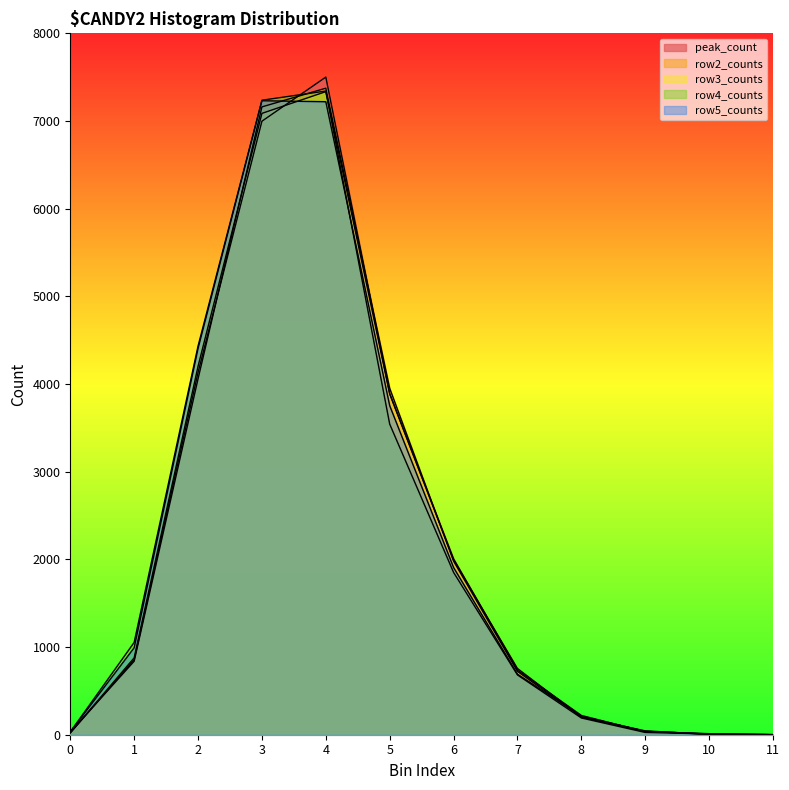

Reading right to left, transcribe all the data shown in this chart.

peak_count: 11=1	10=12	9=35	8=220	7=737	6=2006	5=3887	4=7501	3=6998	2=4132	1=855	0=20
row2_counts: 11=2	10=4	9=44	8=204	7=722	6=1980	5=3951	4=7374	3=7161	2=4059	1=838	0=29
row3_counts: 11=0	10=6	9=39	8=201	7=756	6=1994	5=3890	4=7335	3=7087	2=4202	1=877	0=21
row4_counts: 11=0	10=9	9=26	8=191	7=682	6=1851	5=3543	4=7342	3=7237	2=4433	1=1053	0=32
row5_counts: 11=0	10=9	9=38	8=212	7=691	6=1907	5=3753	4=7220	3=7231	2=4407	1=992	0=32